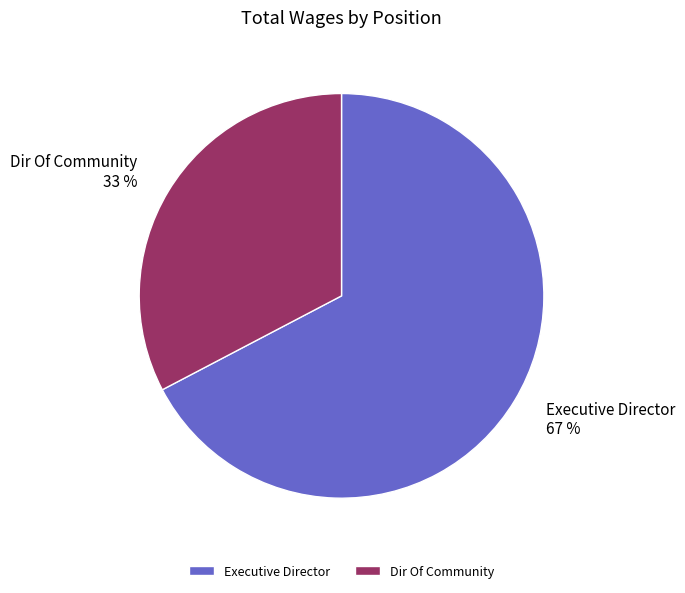

Which slice is the smallest?

Dir Of Community